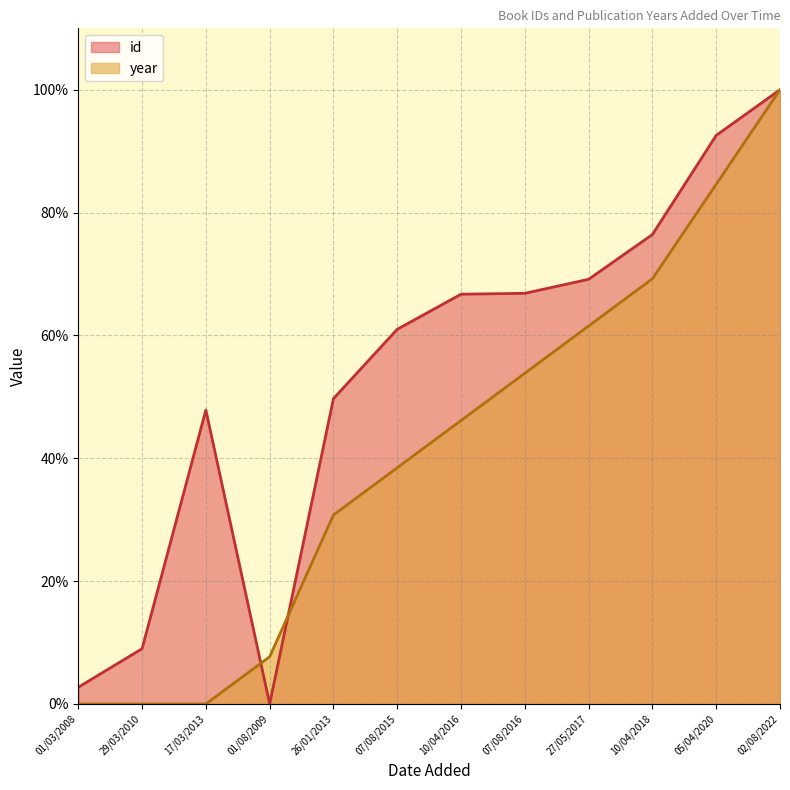

What is the sum of the year values at 07/08/2015 and 27/05/2017?

100.0